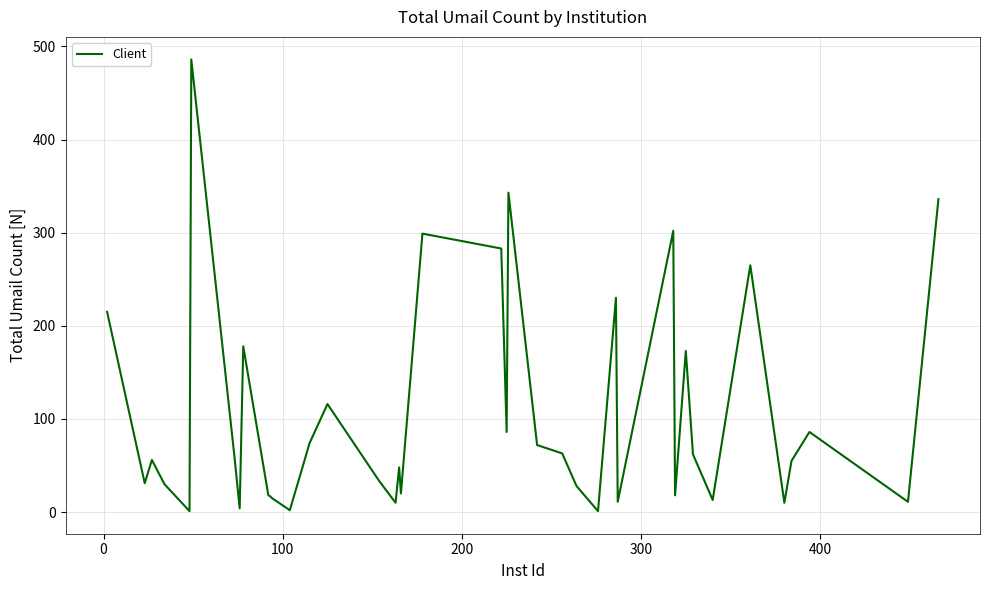

Does the chart have visible grid lines?

Yes